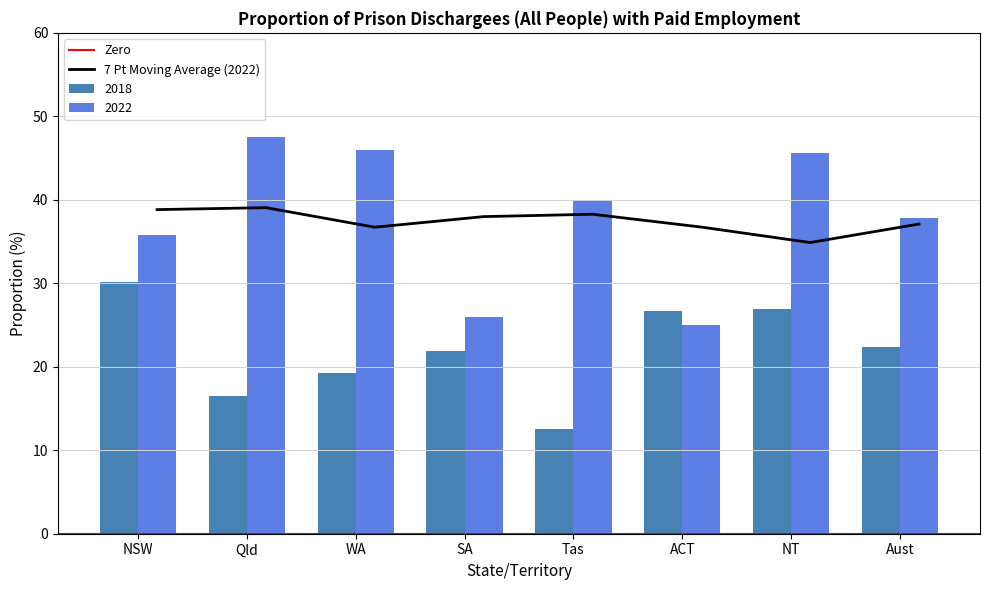

What is the label of the 8th bar from the right?

NSW